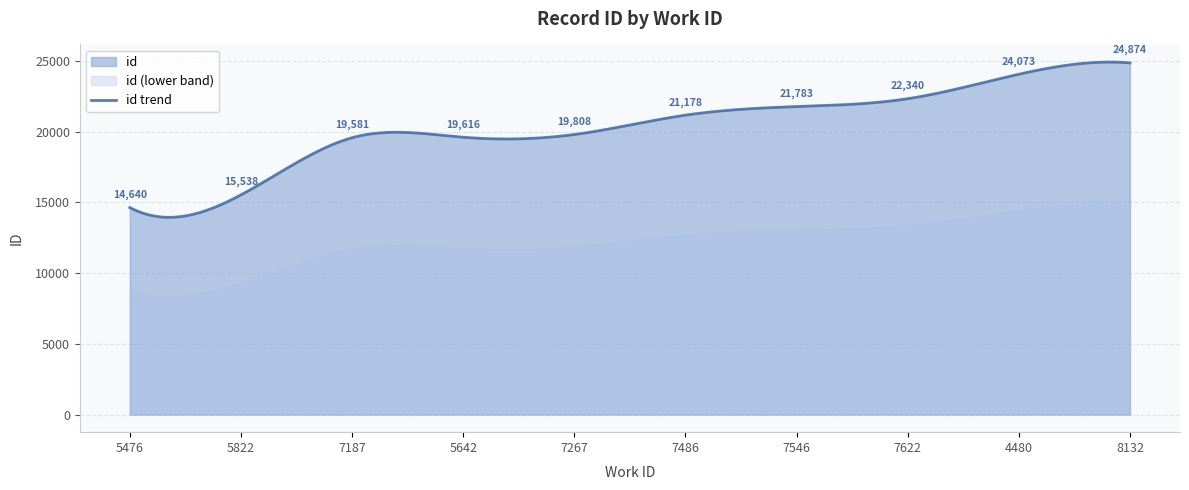

Reading left to right, list all the values displayed in this chart.

5476=14640	5822=15538	7187=19581	5642=19616	7267=19808	7486=21178	7546=21783	7622=22340	4480=24073	8132=24874